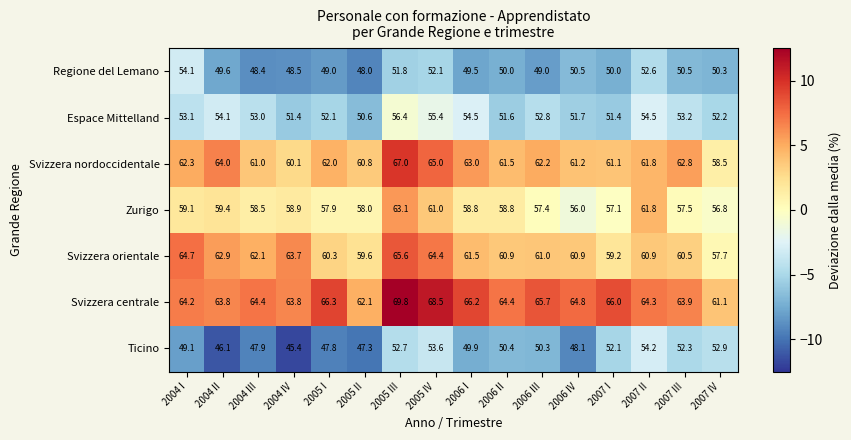

How many series are shown in this chart?

7